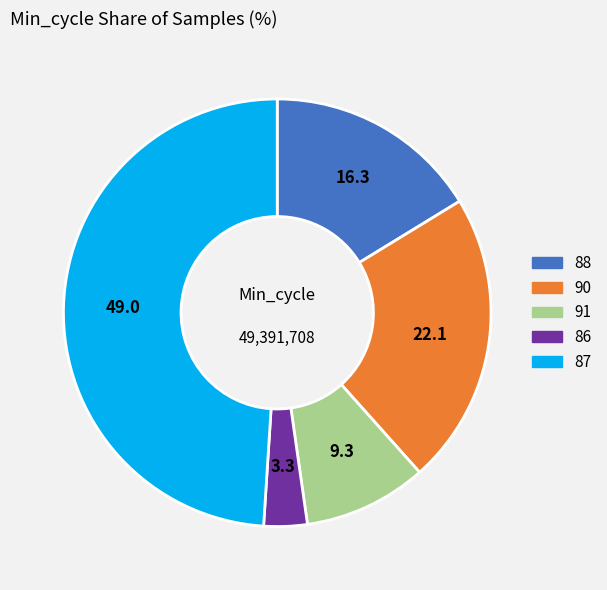

Is there any slice that represents more than half of the pie?

No